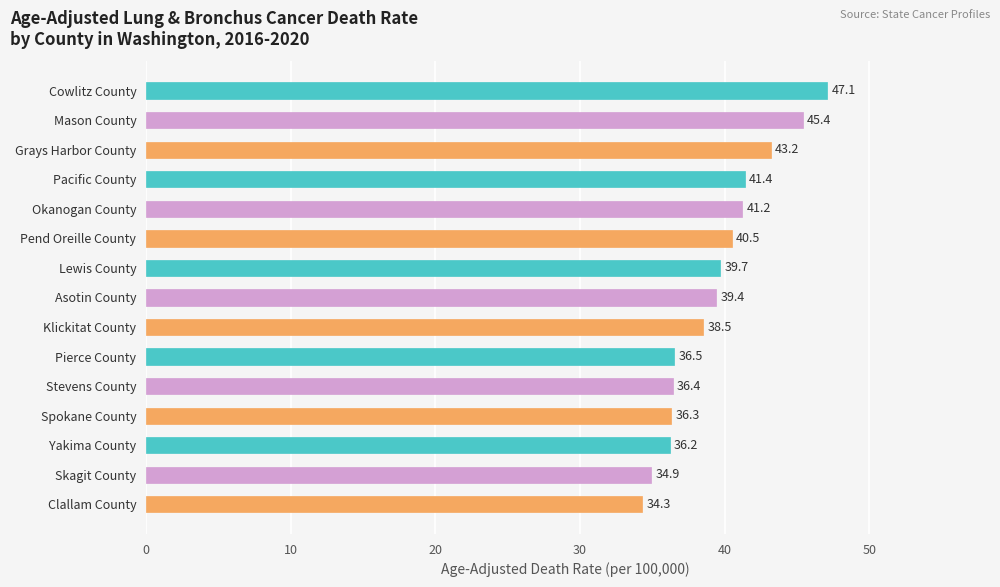

Which label corresponds to the smallest value in the chart?

Clallam County